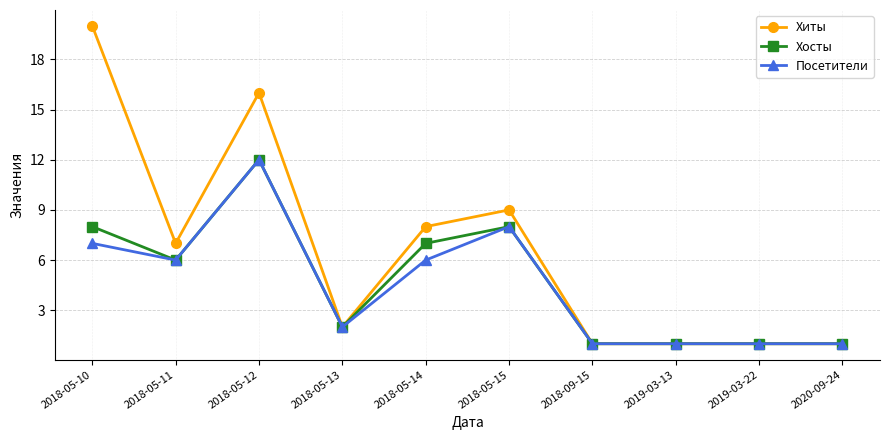

What are all the series names shown in the legend?

Хиты, Хосты, Посетители